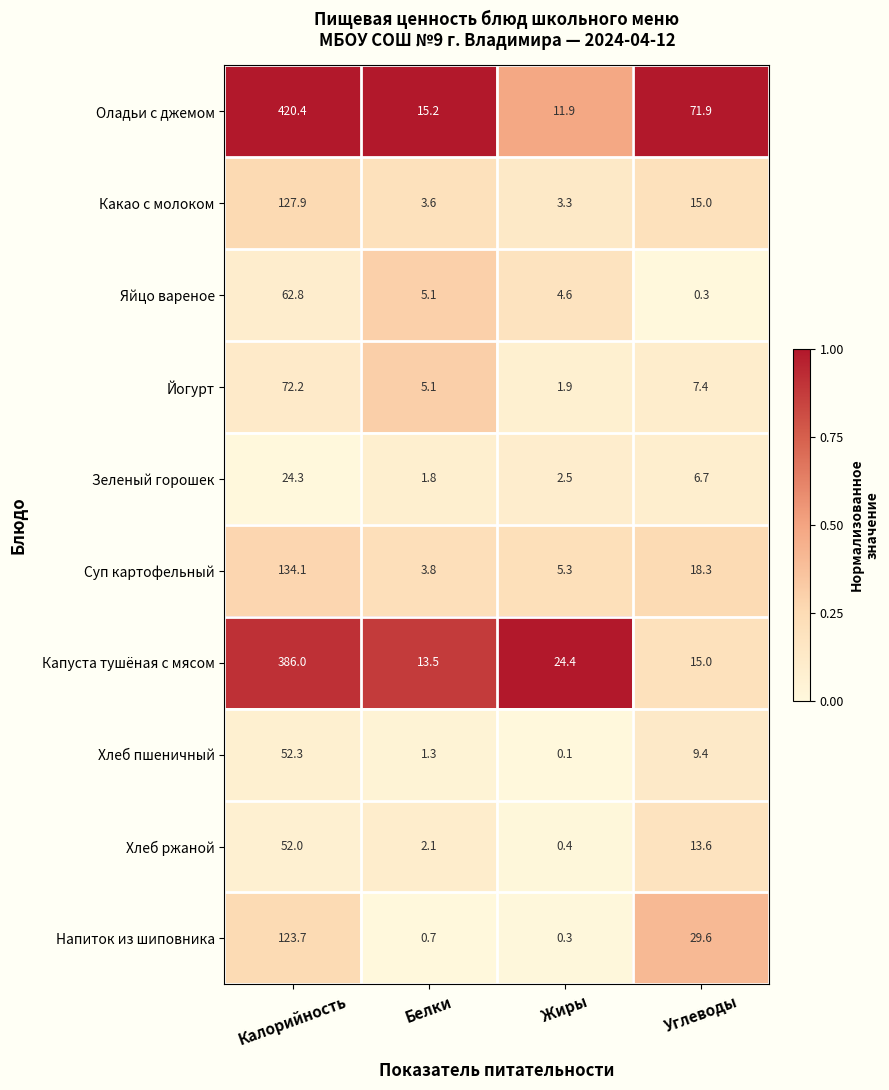

What is the spread (max minus min) of values at Белки?

14.5